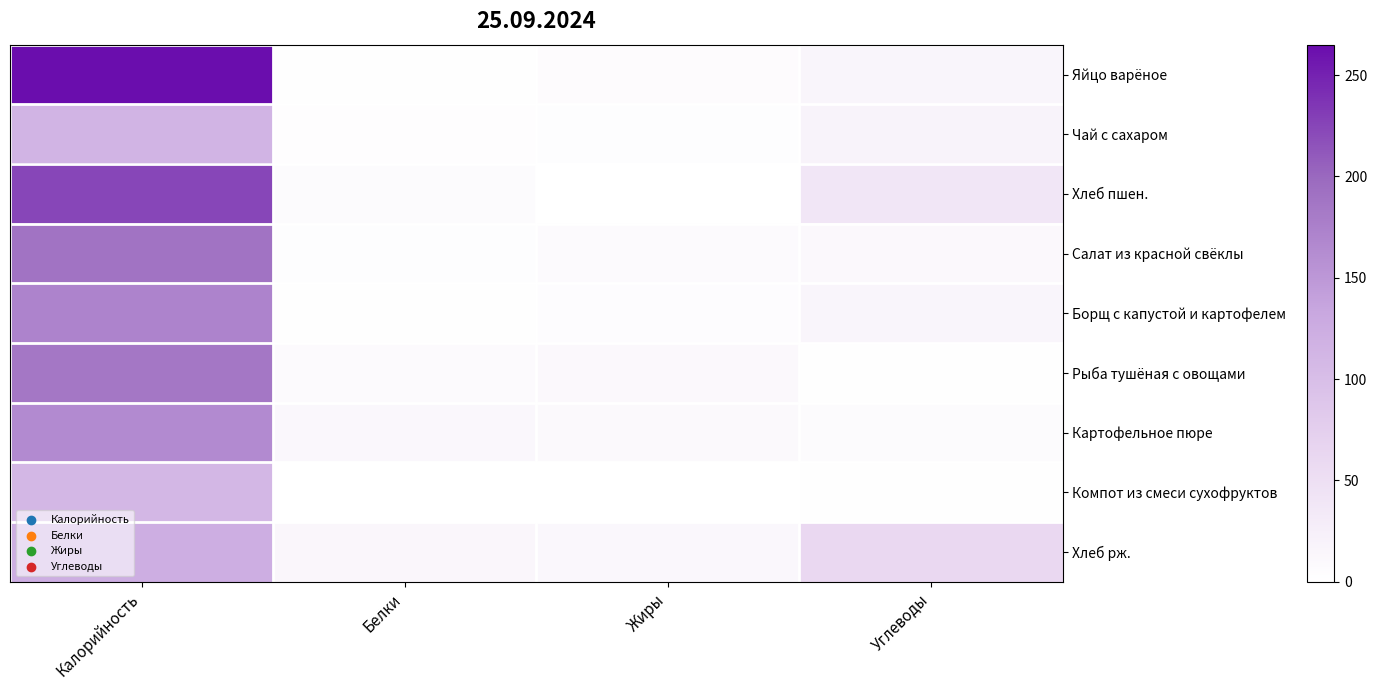

Rank the series by their maximum value, from highest to lowest.

Яйцо варёное, Хлеб пшен., Салат из красной свёклы, Рыба тушёная с овощами, Борщ с капустой и картофелем, Картофельное пюре, Хлеб рж., Чай с сахаром, Компот из смеси сухофруктов